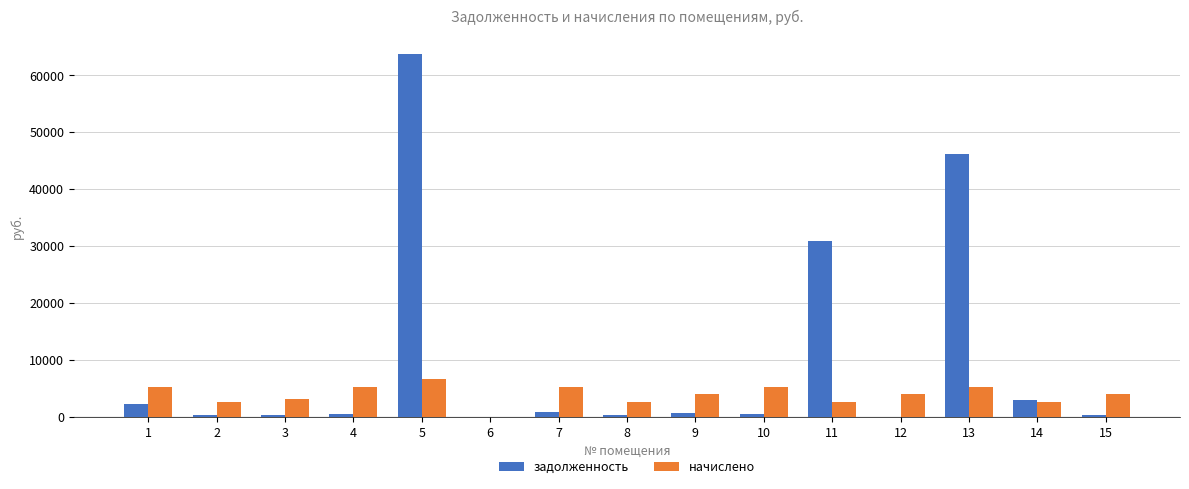

Which series has the largest total across all categories?

задолженность